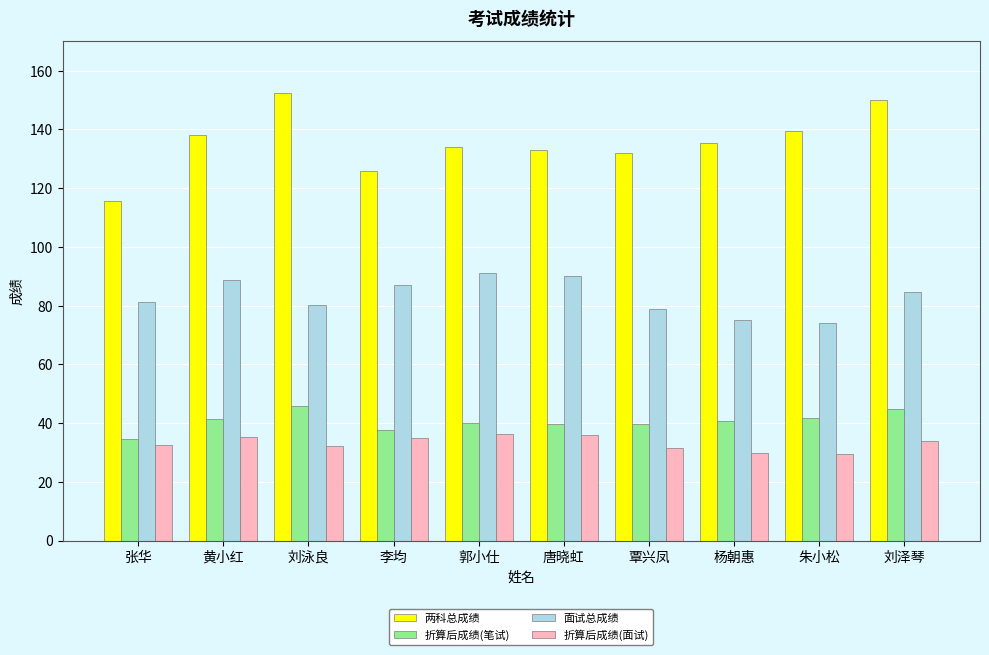

Which series has the widest spread of values?

两科总成绩